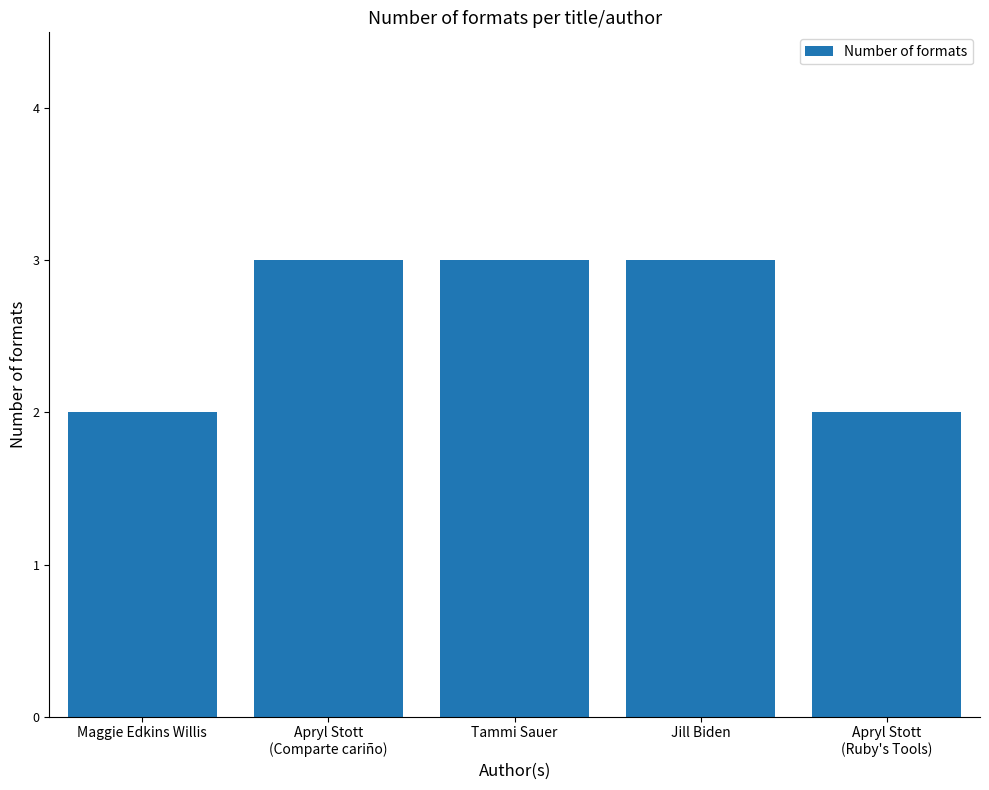

What is the minimum value shown in the chart?

2